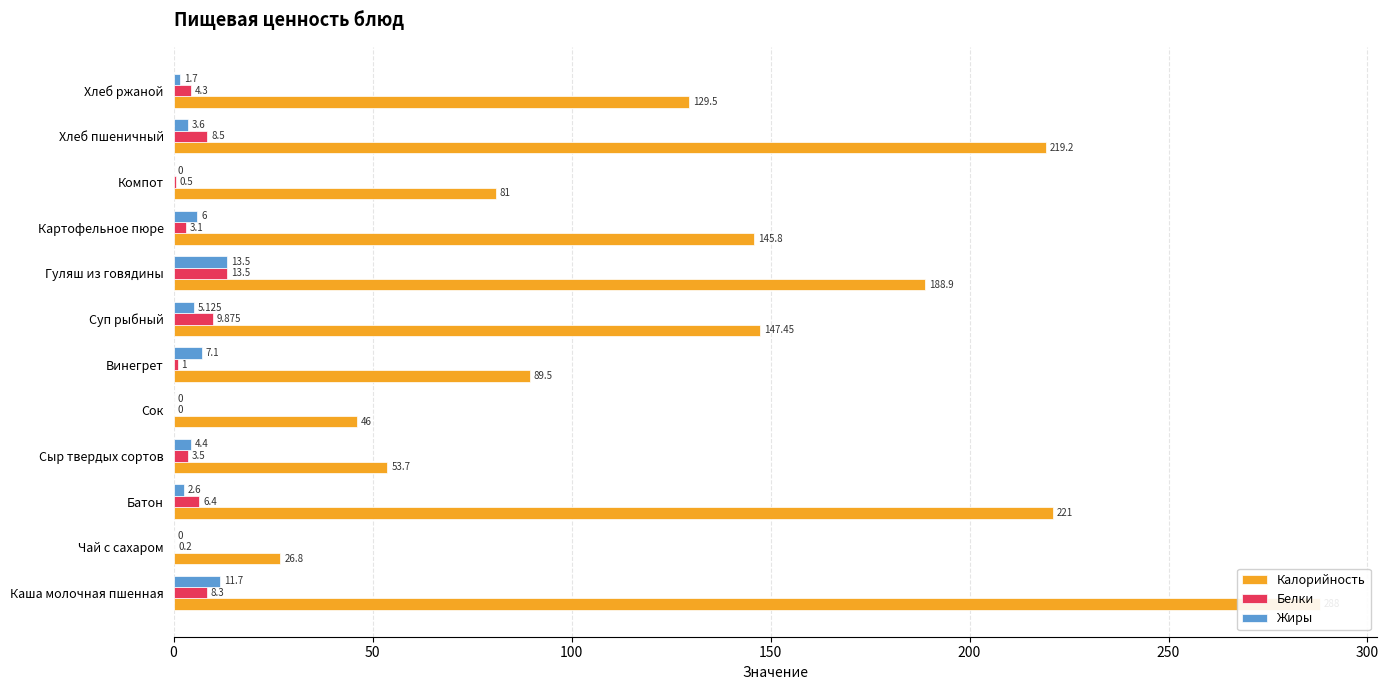

How many groups of bars are there?

12